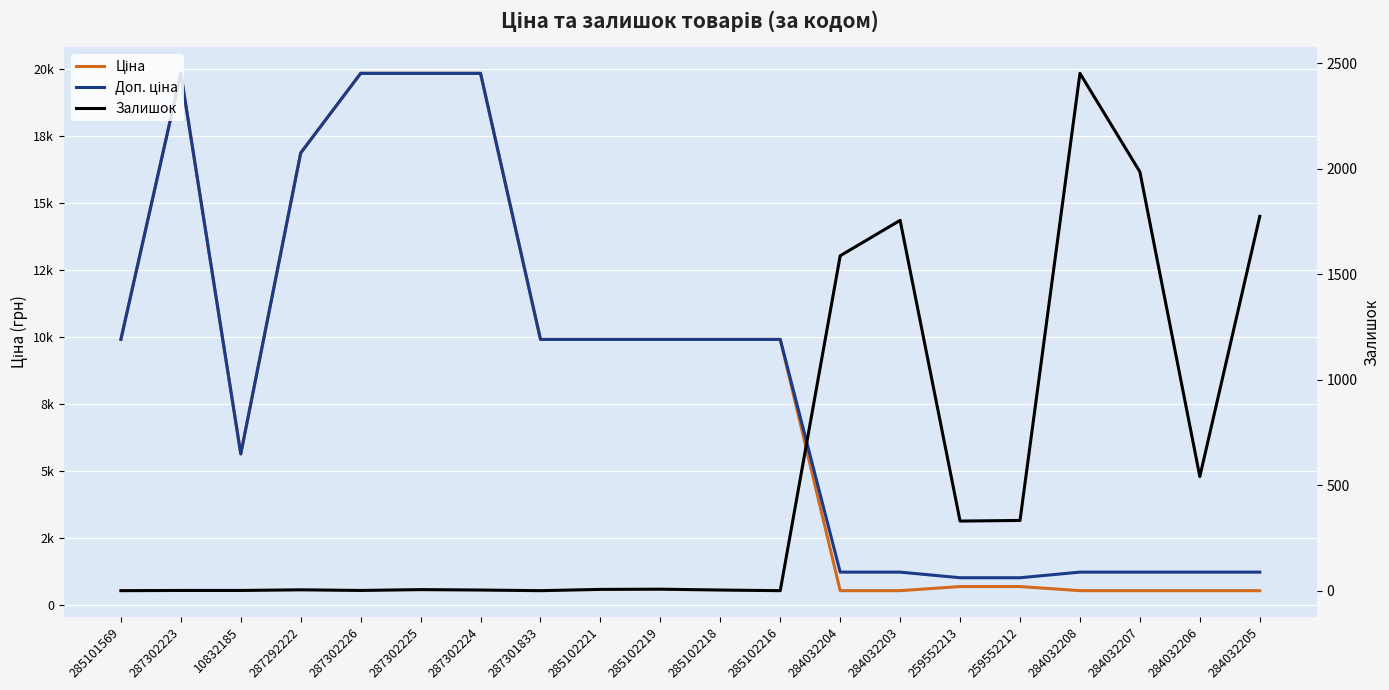

The Залишок series shows 7.0 at 285102219. True or false?

True